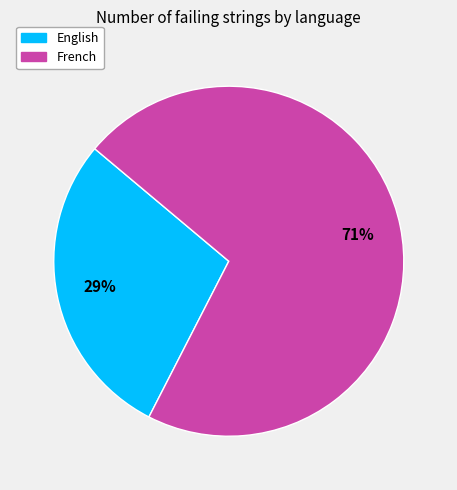

What percentage is the French slice, to the nearest percent?

71%